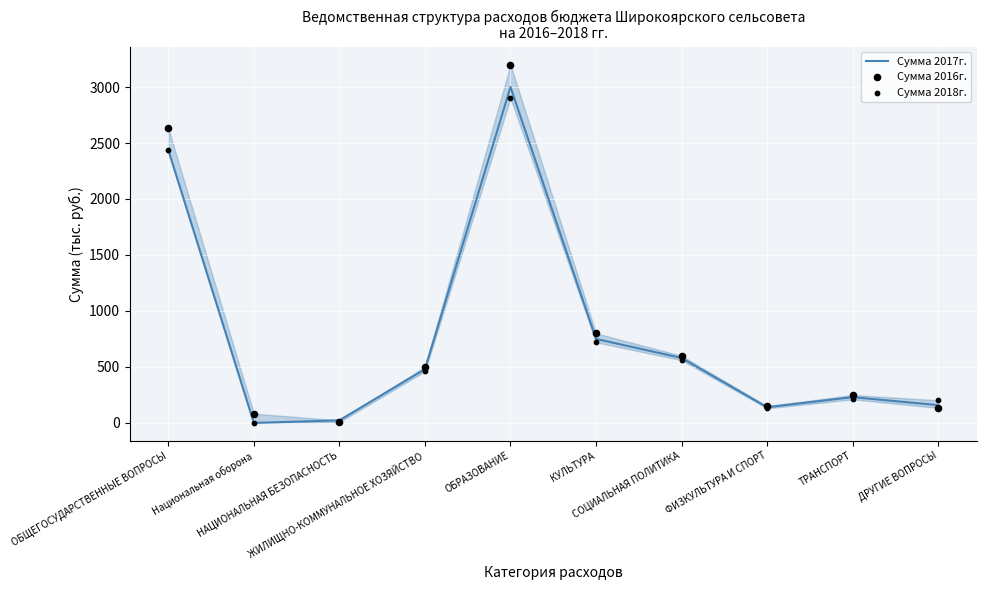

Is the value of Сумма 2016г. at КУЛЬТУРА greater than the value of Сумма 2018г. at ТРАНСПОРТ?

Yes